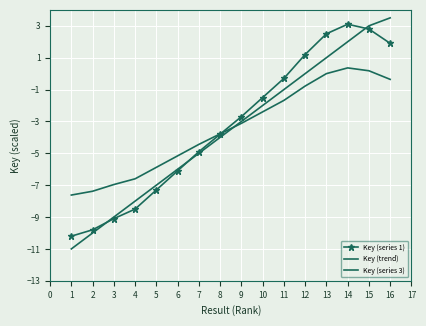

What are all the series names shown in the legend?

Key (series 1), Key (trend), Key (series 3)